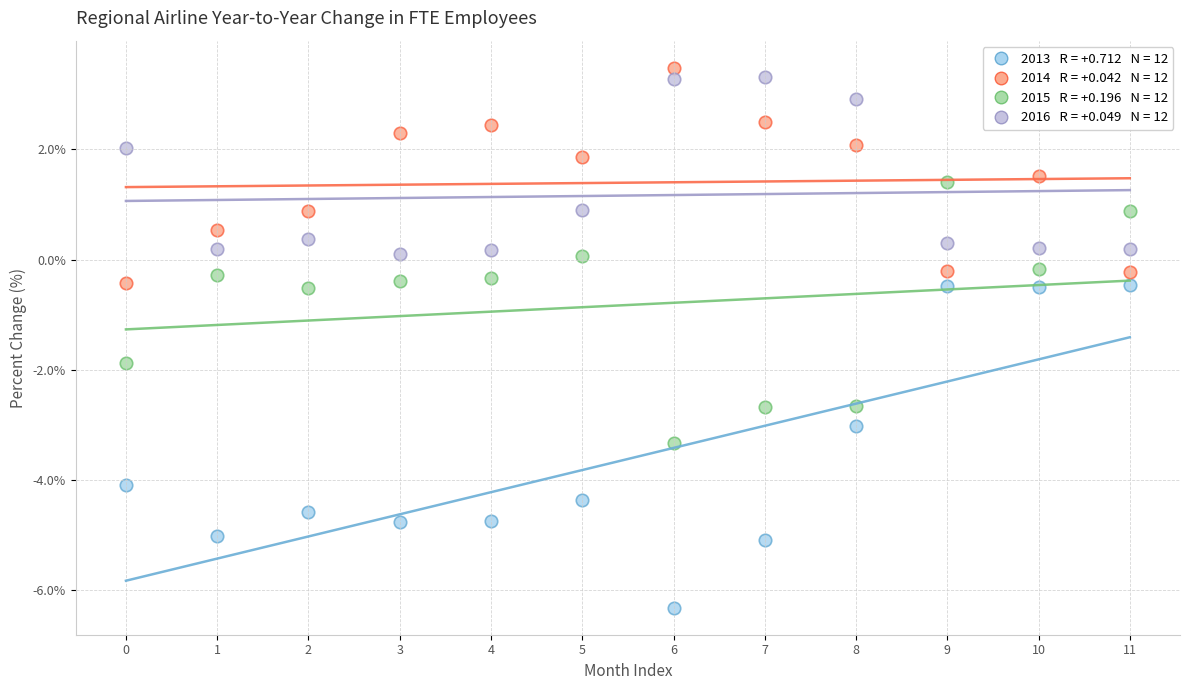

Across all data points, what is the range of Y values (max minus min)?

9.8